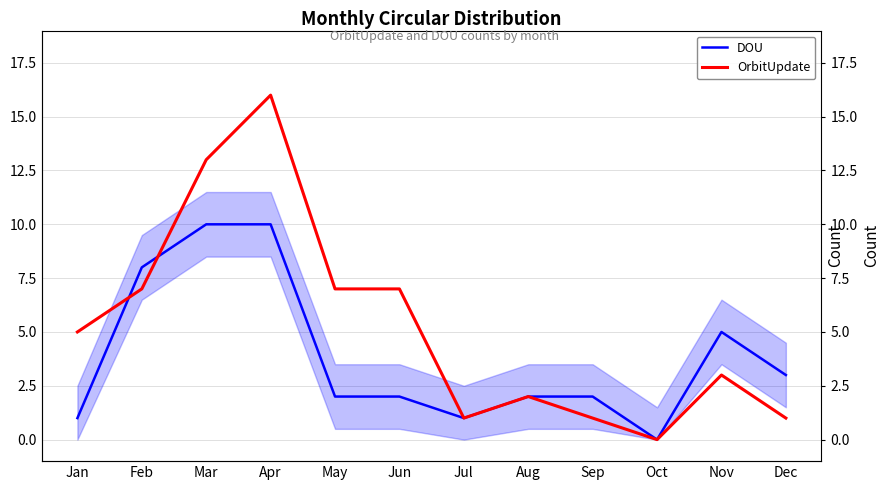

At which category does DOU reach its first local peak?

Nov